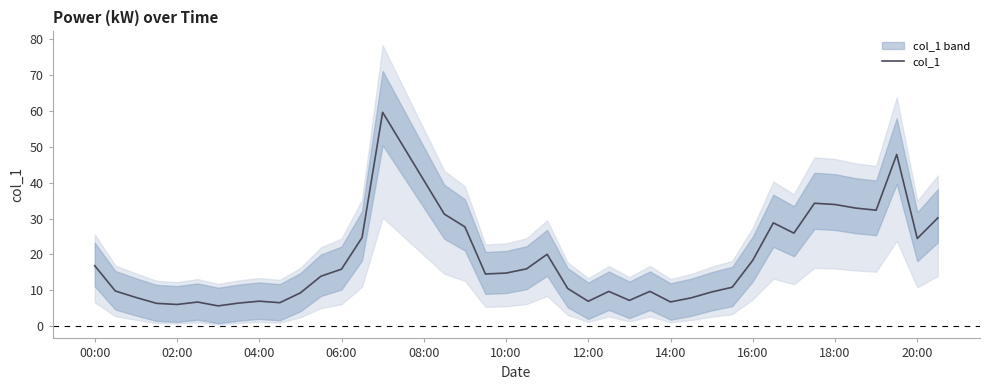

Is it true that col_1 equals 10.6 at 14:00?

False